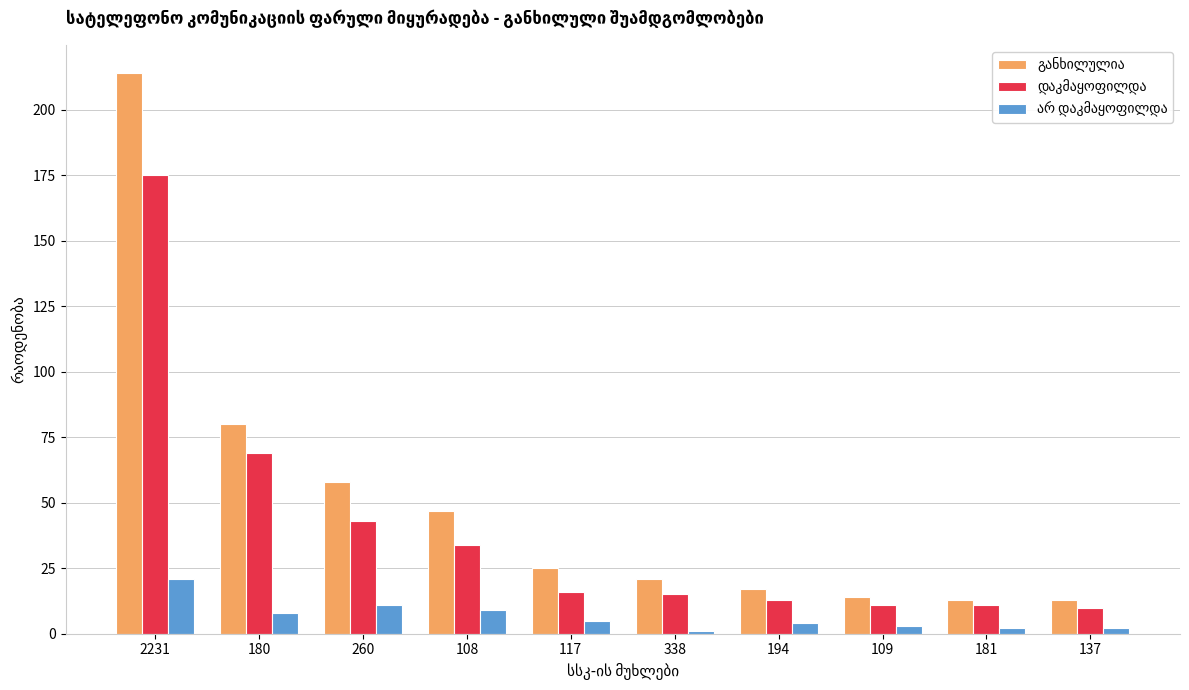

What is the label of the 5th bar from the right?

338